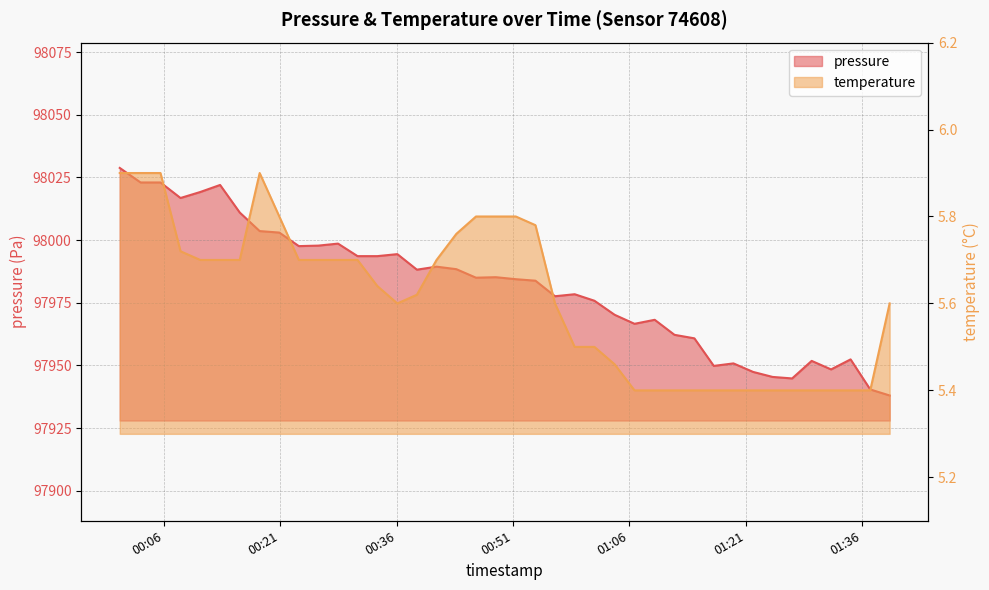

Reading right to left, transcribe all the data shown in this chart.

pressure: 97938.0	97940.4	97952.4	97948.4	97951.8	97944.8	97945.4	97947.4	97950.8	97949.8	97960.8	97962.2	97968.2	97966.6	97970.2	97975.8	97978.4	97977.6	97983.8	97984.4	97985.2	97985.0	97988.4	97989.4	97988.2	97994.4	97993.6	97993.6	97998.6	97997.8	97997.6	98003.0	98003.6	98011.0	98022.0	98019.2	98016.8	98023.0	98023.0	98028.8
temperature: 5.6	5.4	5.4	5.4	5.4	5.4	5.4	5.4	5.4	5.4	5.4	5.4	5.4	5.4	5.5	5.5	5.5	5.6	5.8	5.8	5.8	5.8	5.8	5.7	5.6	5.6	5.6	5.7	5.7	5.7	5.7	5.8	5.9	5.7	5.7	5.7	5.7	5.9	5.9	5.9